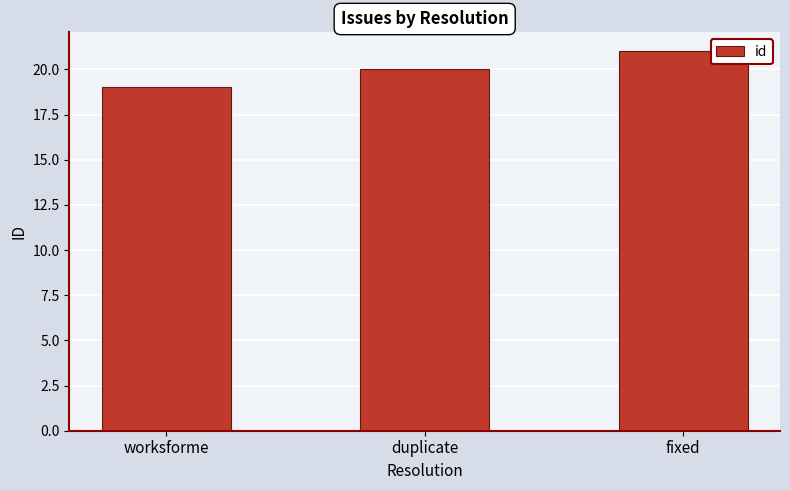

Where is the data nearest to the value 20?

duplicate